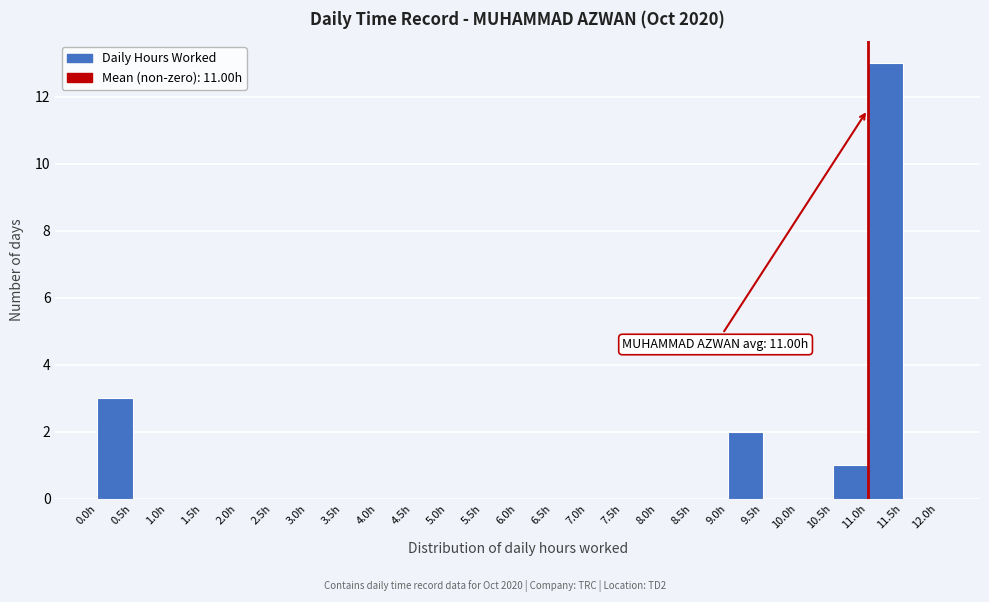

Over which range of the x-axis is the bar tallest?

11.0 to 11.5